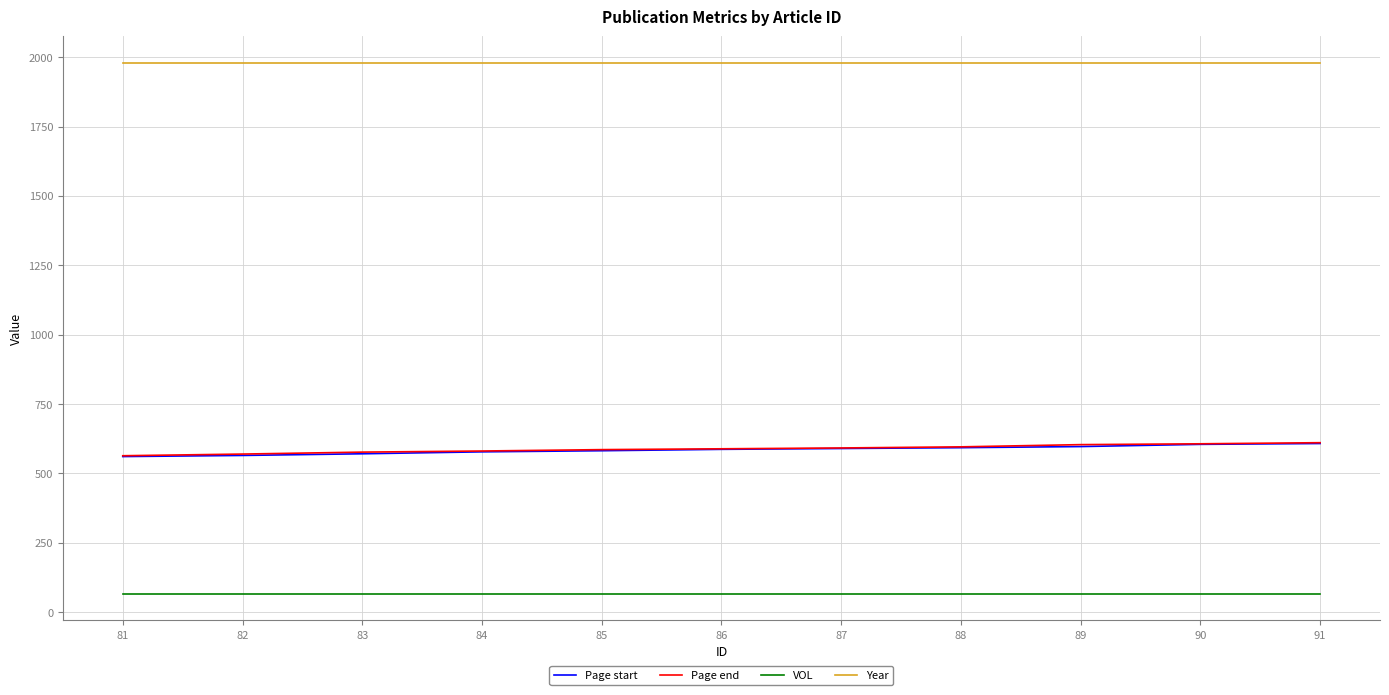

Is it true that Page start equals 847 at 81?

False